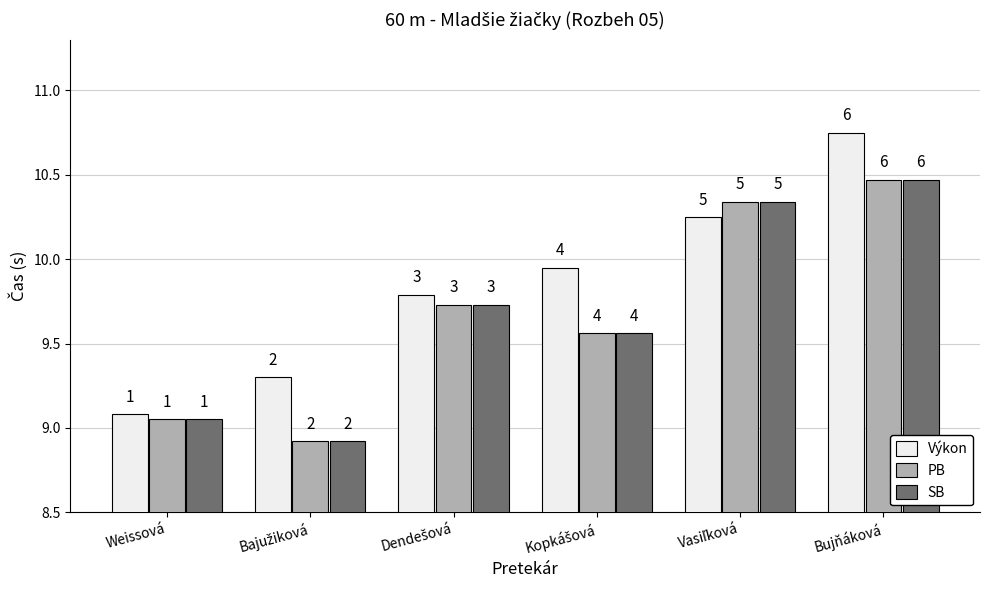

Which series has the widest spread of values?

Výkon